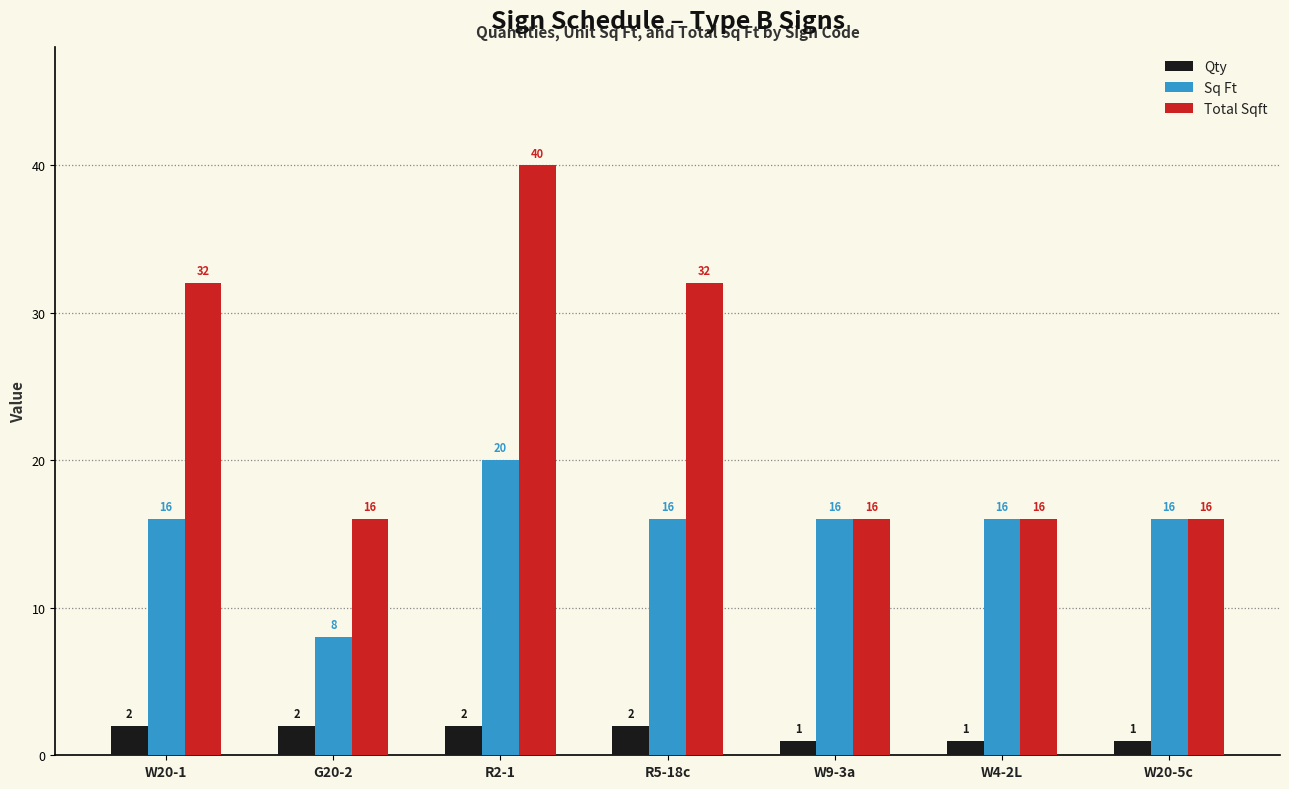

Rank the series by their average value, from lowest to highest.

Qty, Sq Ft, Total Sqft